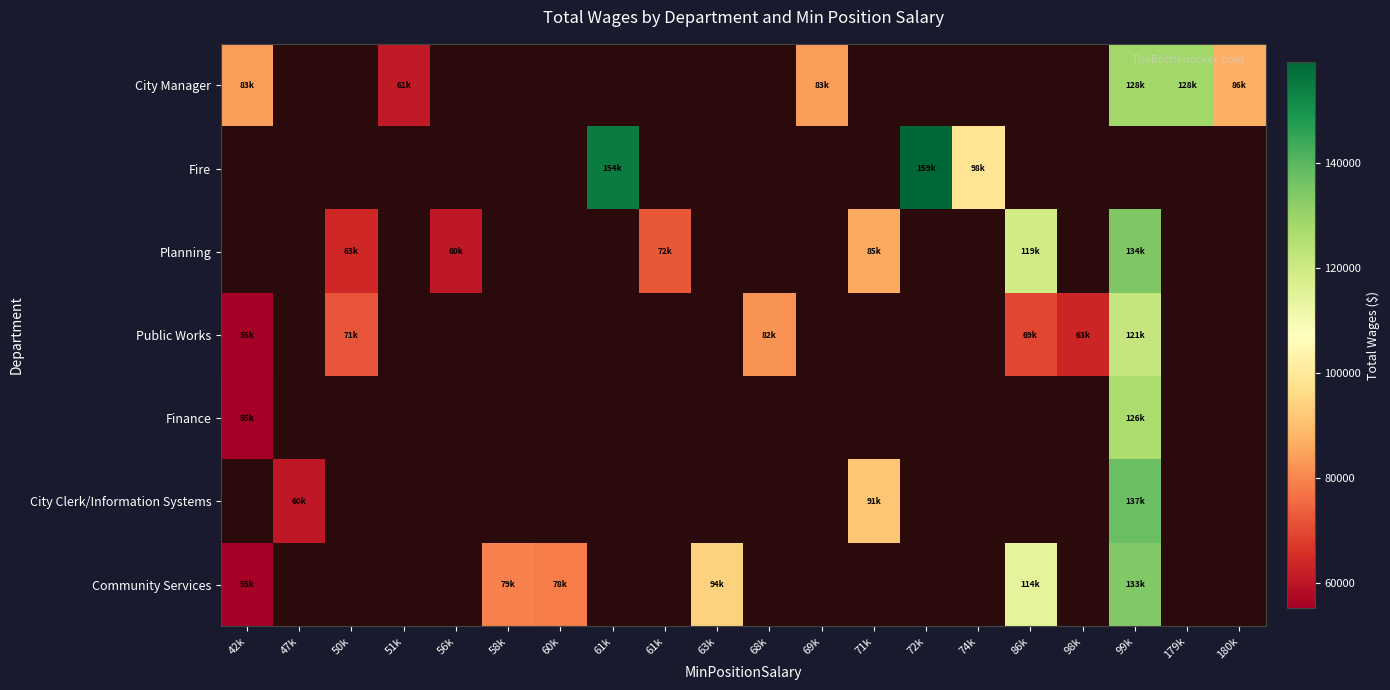

At how many categories does at least one series exceed 139853?

2